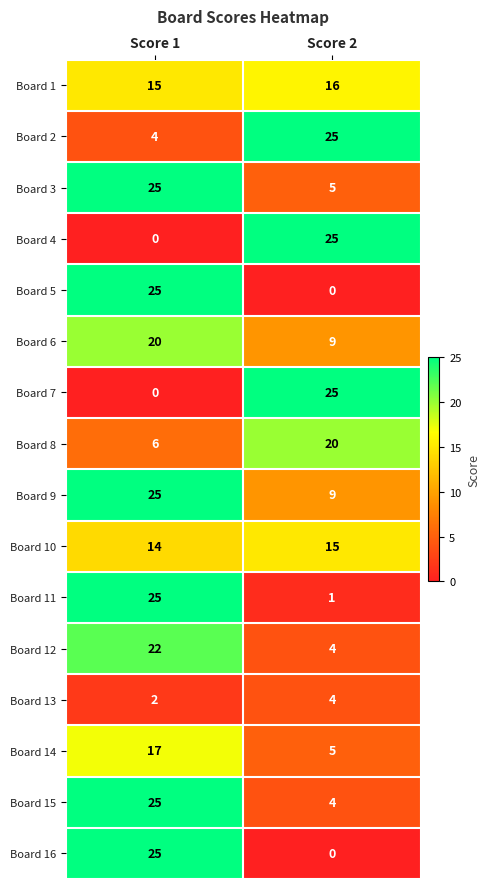

Which series has the largest total across all categories?

Board 9